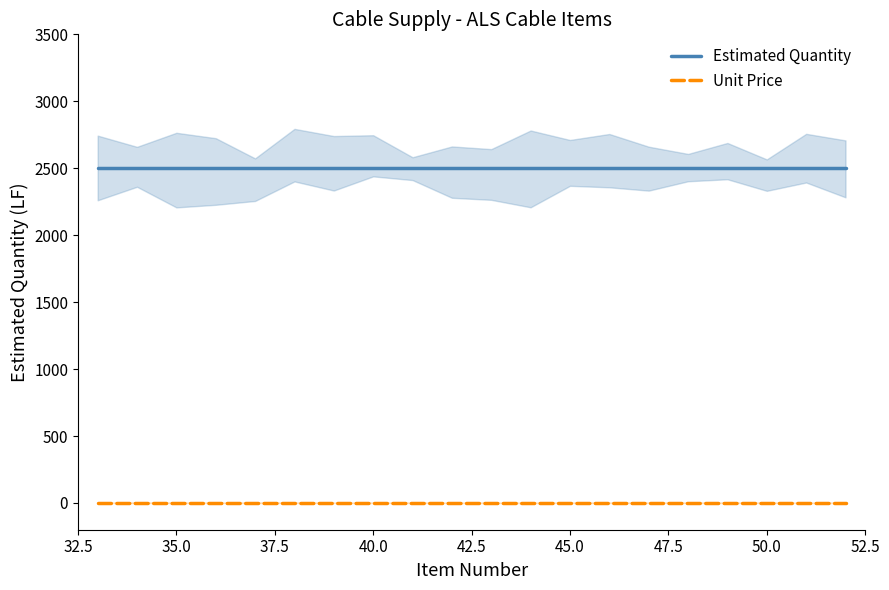

How many lines are shown in the chart?

2